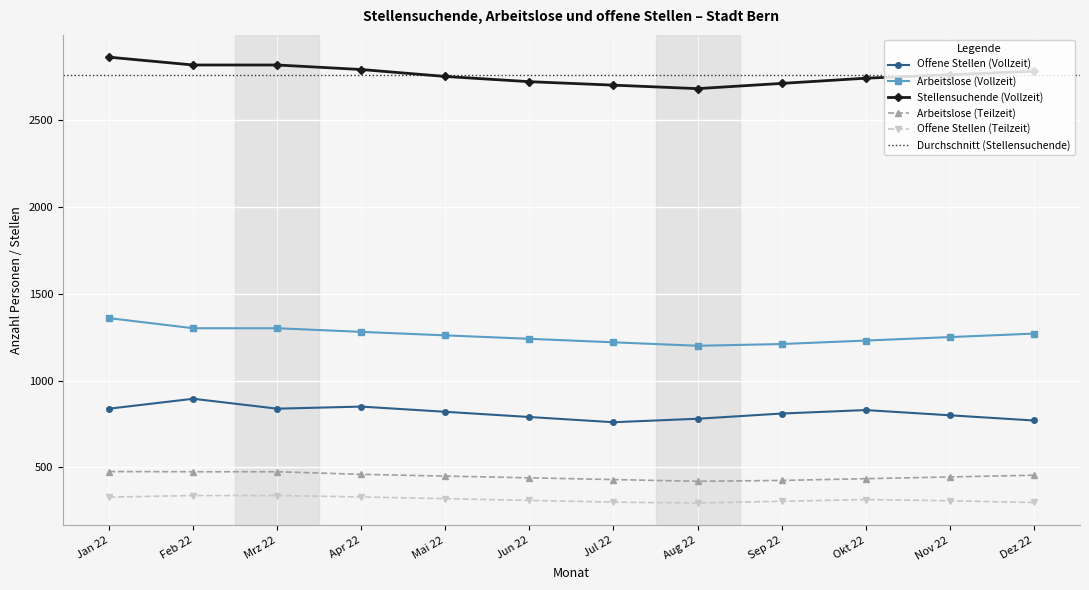

How many lines are shown in the chart?

5